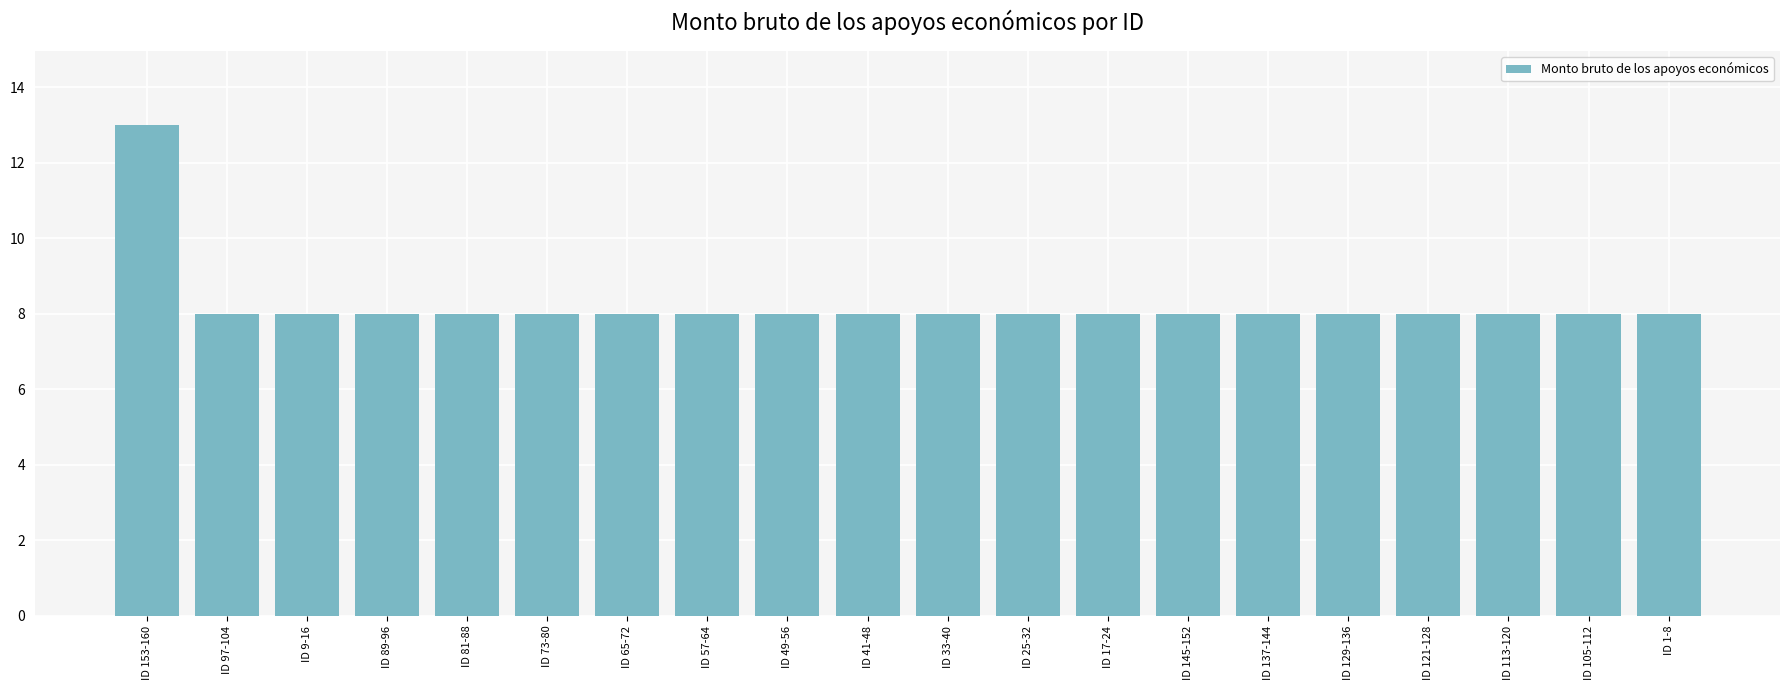

How many distinct data groups are displayed?

1